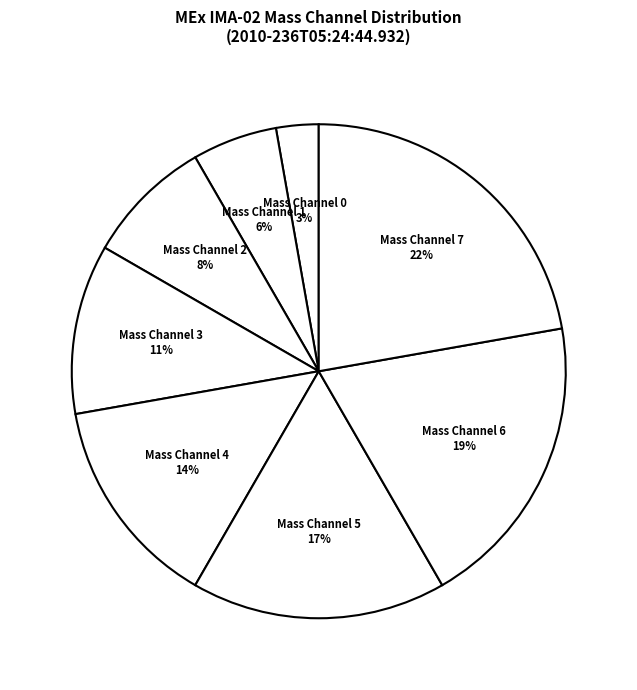

Is it true that Mass Channel 3 is 11% of the pie?

True